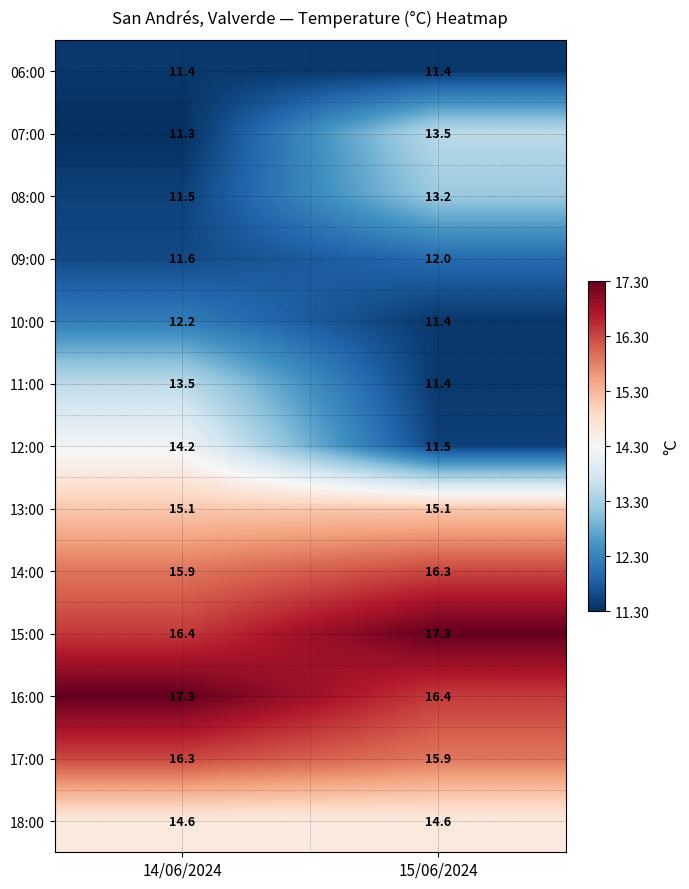

At which label is 10:00 closest to 11?

15/06/2024